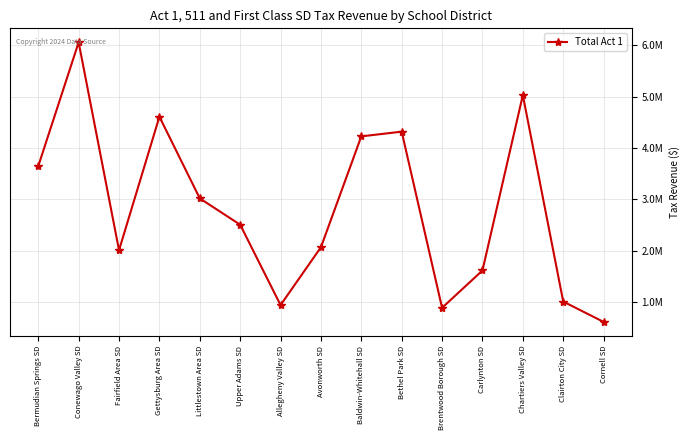

How many lines are shown in the chart?

1